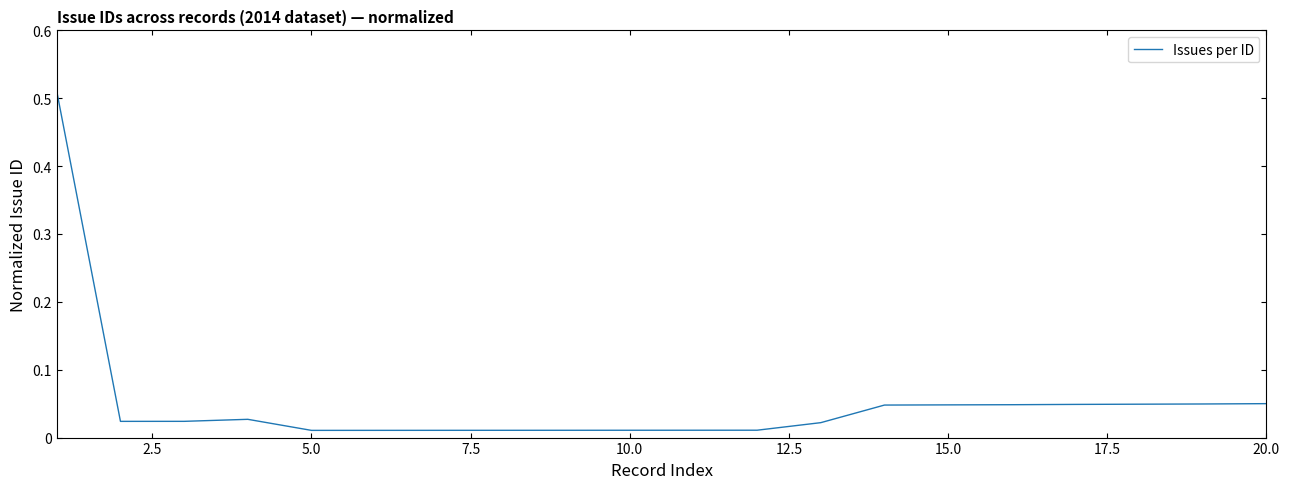

Is this an area chart (filled region under the line)?

No